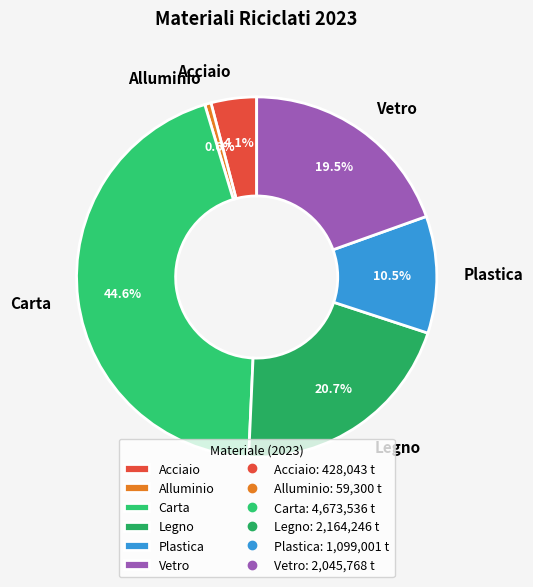

What percentage is the Acciaio slice, to the nearest percent?

4%